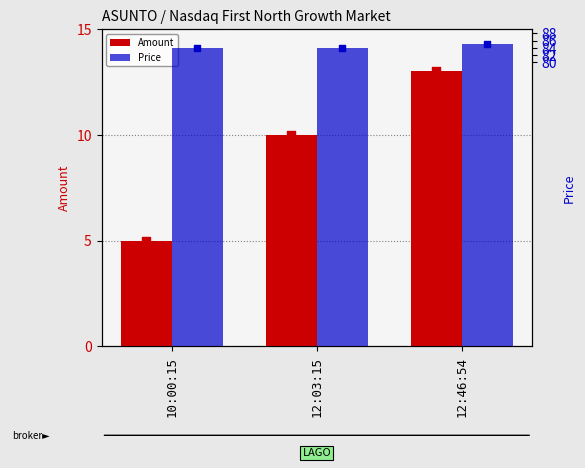

At which category is the sum across all series the highest?

12:46:54